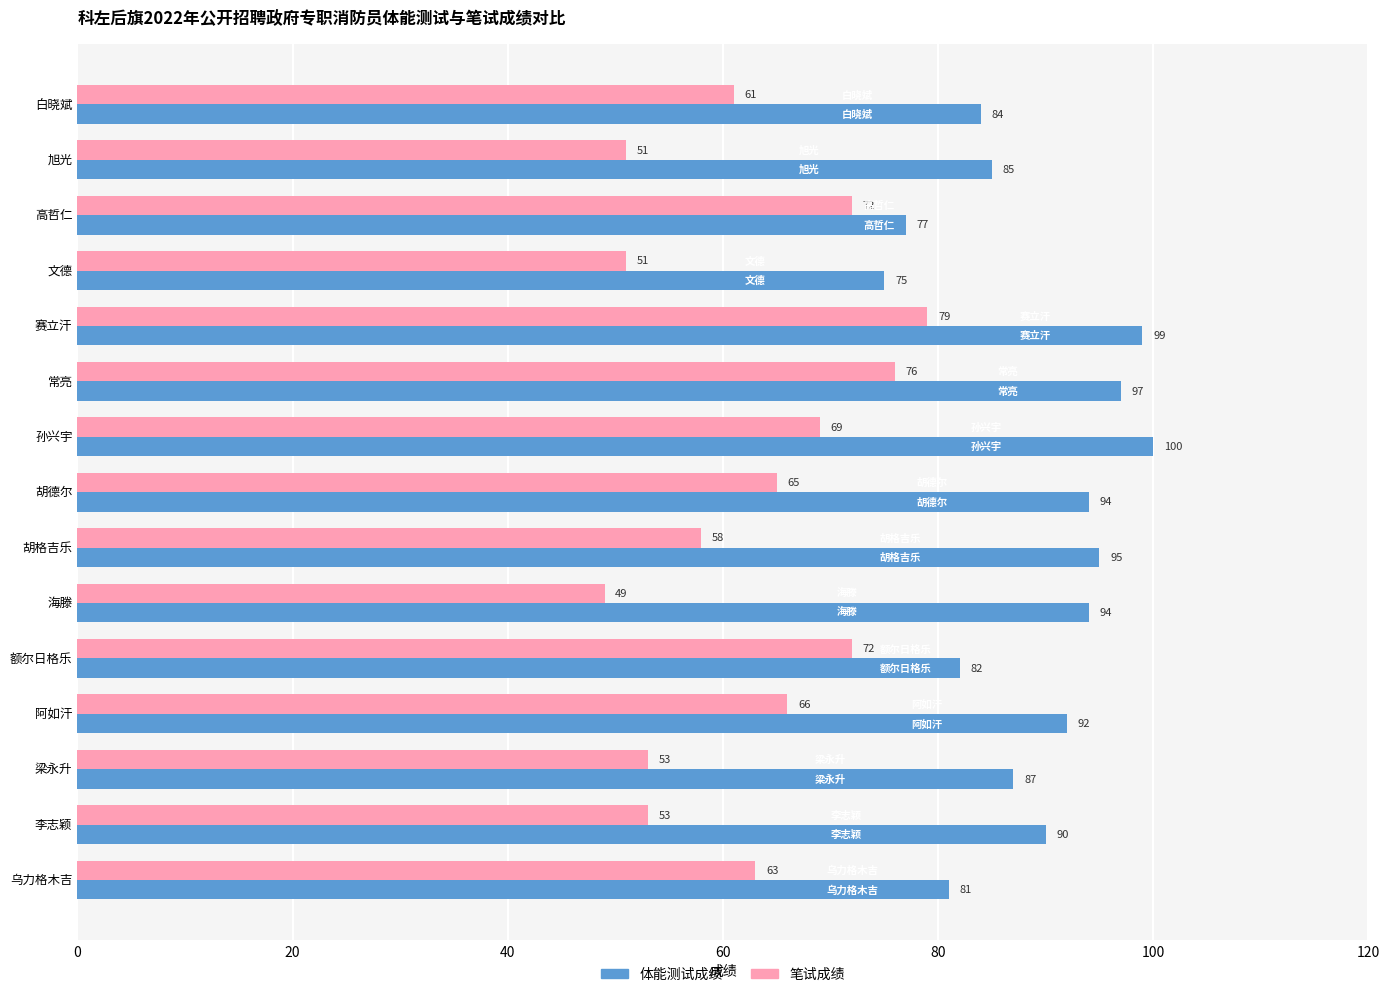

Which series has the widest spread of values?

笔试成绩